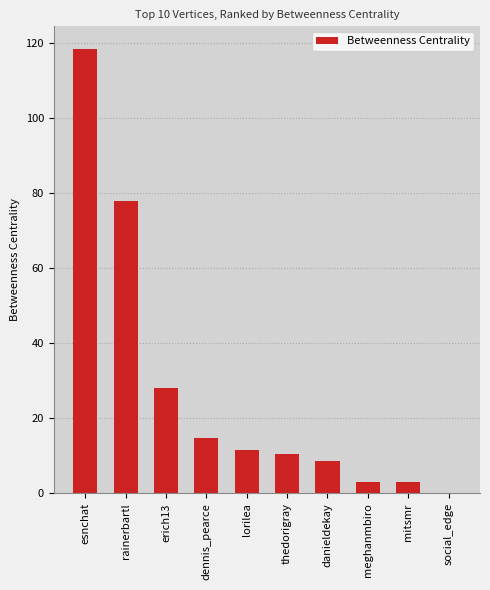

What is the change in value from esnchat to social_edge?

-118.5